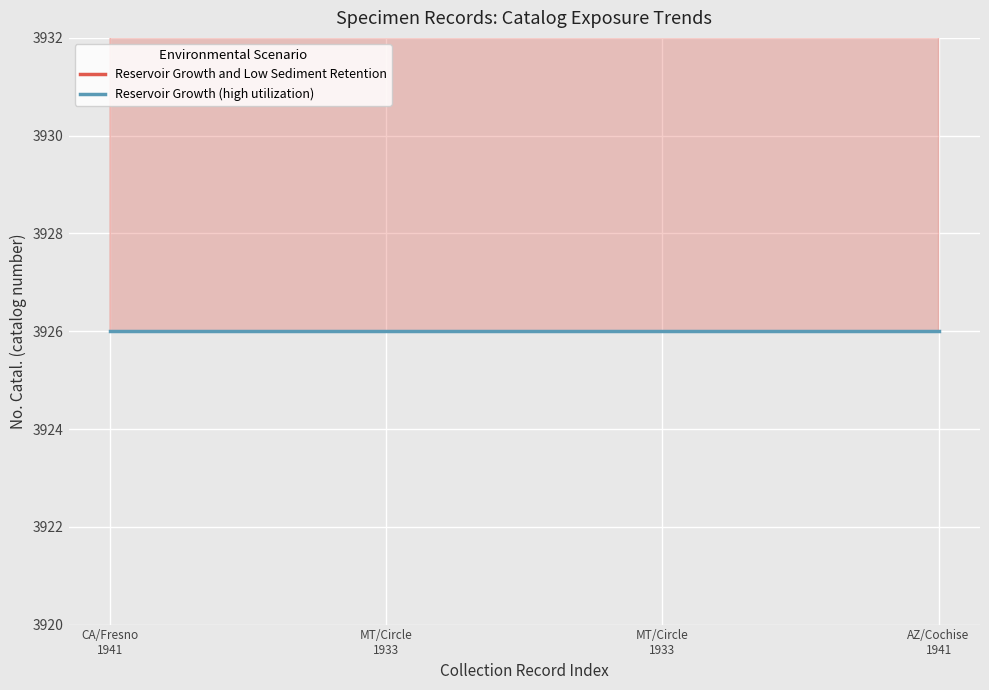

At how many categories does at least one series exceed 3937?

4